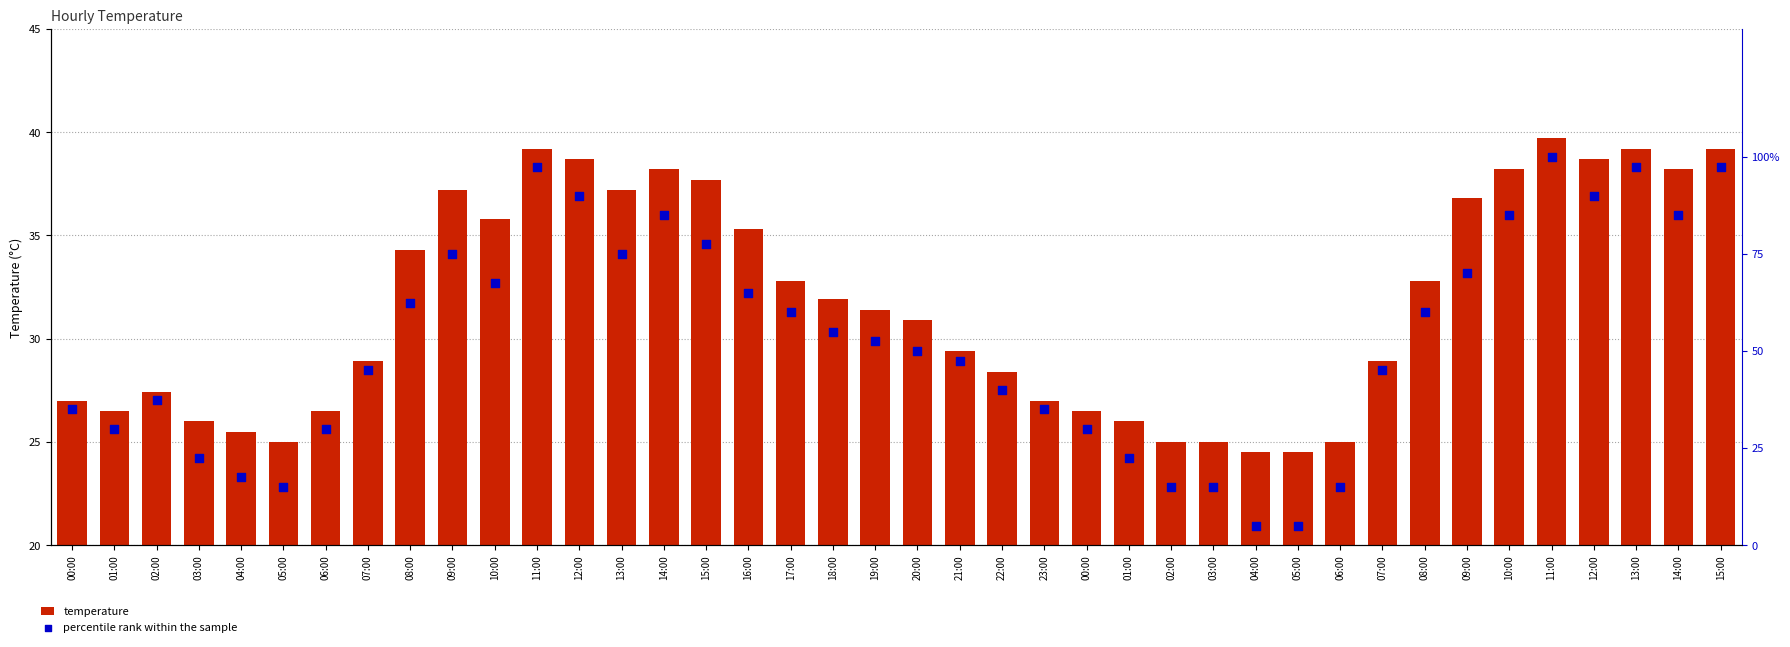

Which series reaches the minimum Y coordinate?

percentile rank within the sample